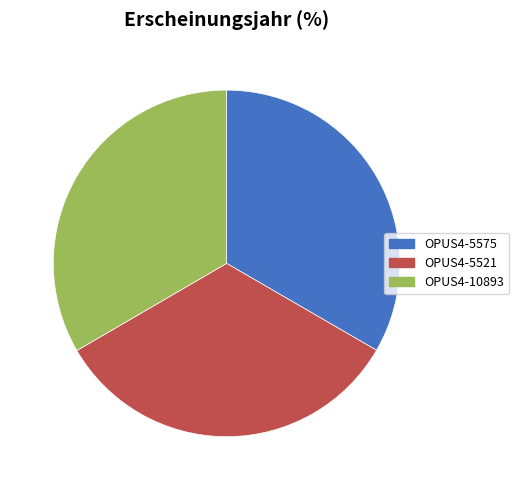

Is the sum of OPUS4-5521 and OPUS4-10893 greater than half?

Yes